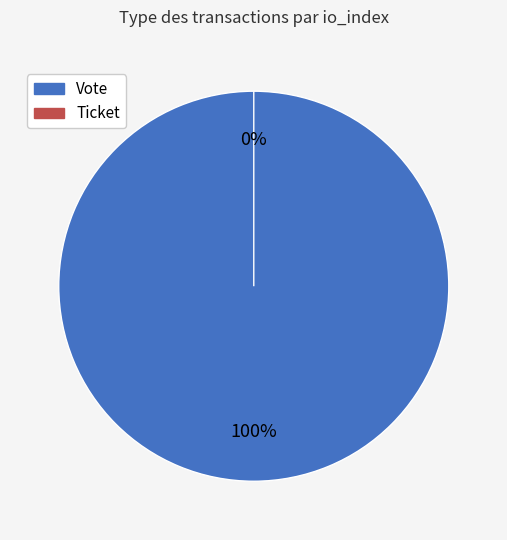

Is there a majority slice in this chart?

Yes